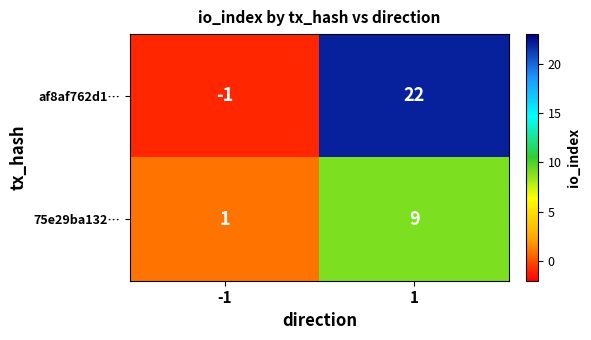

Reading left to right, what are all the values shown in this chart?

af8af762d1…: -1	22
75e29ba132…: 1	9